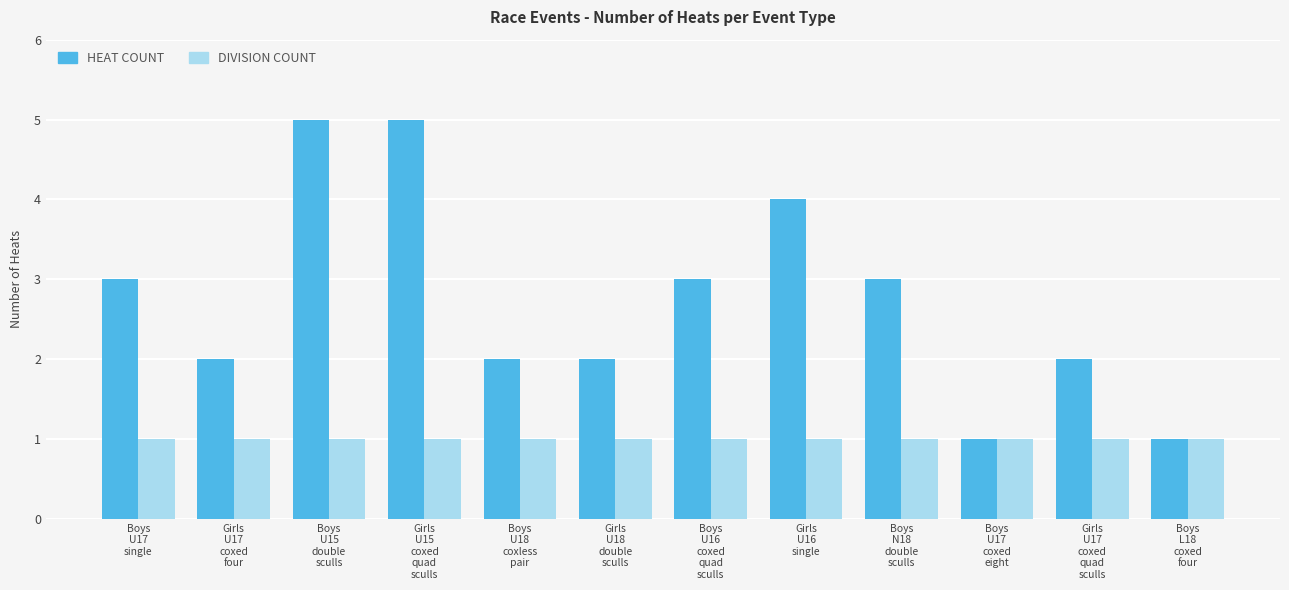

What is the total value across all series at Girls
U16
single?

5